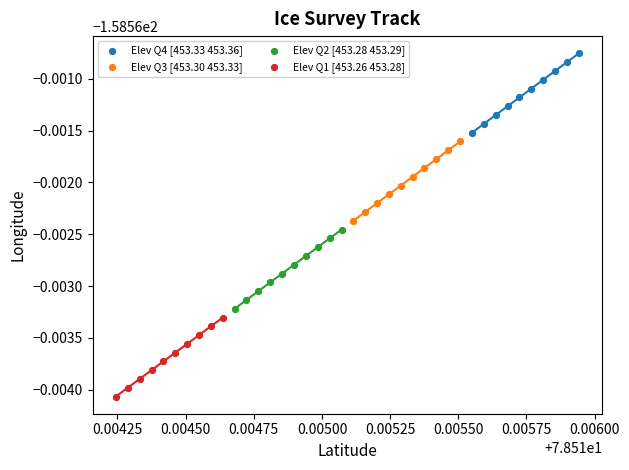

Which series contains the lowest Y value?

Elev Q1 [453.26 453.28]